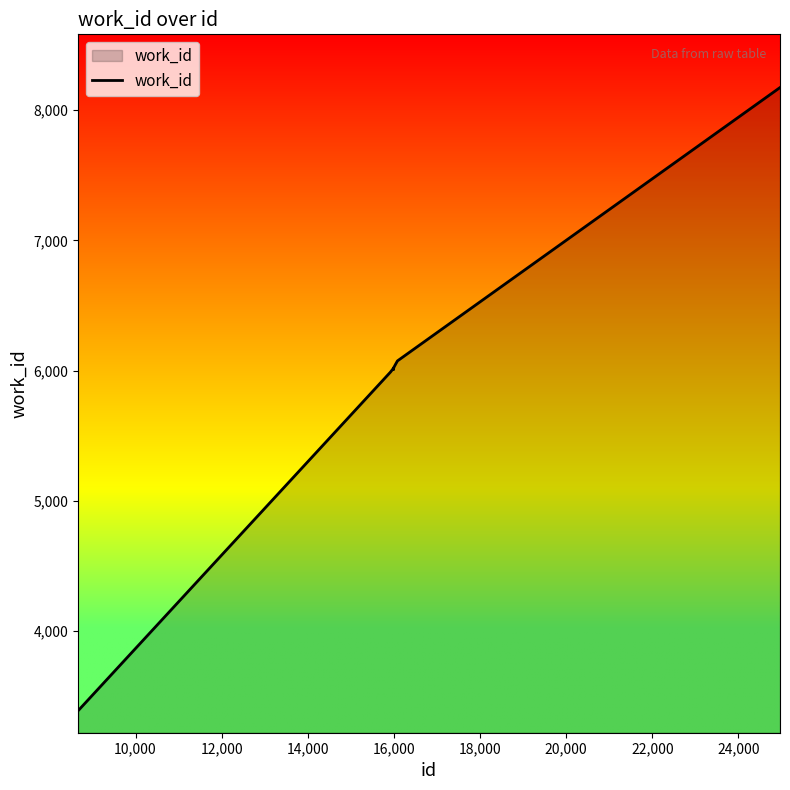

What is the smallest value displayed?

3387